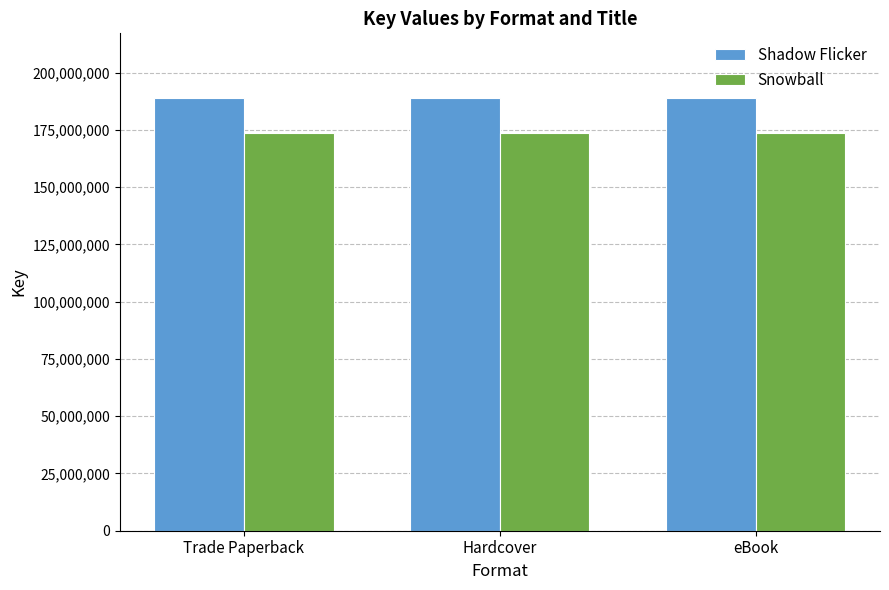

What is the difference between the highest and lowest values at eBook?

14976998